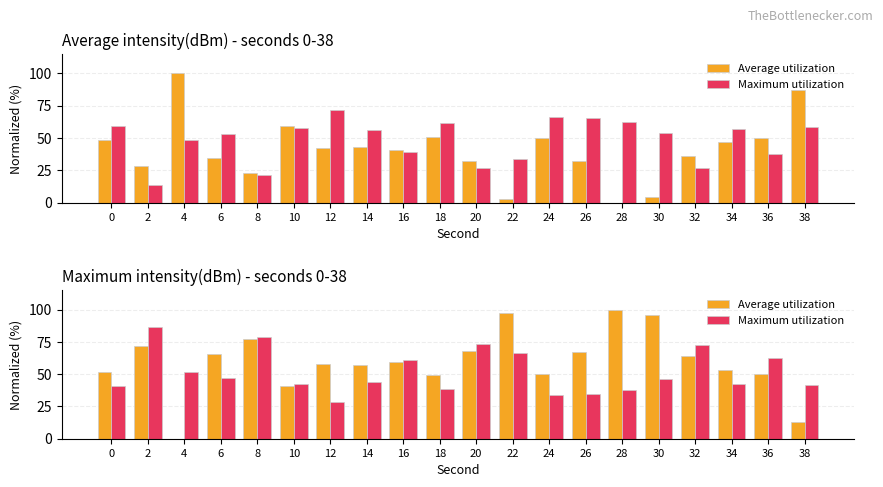

Does the chart contain any negative values?

No